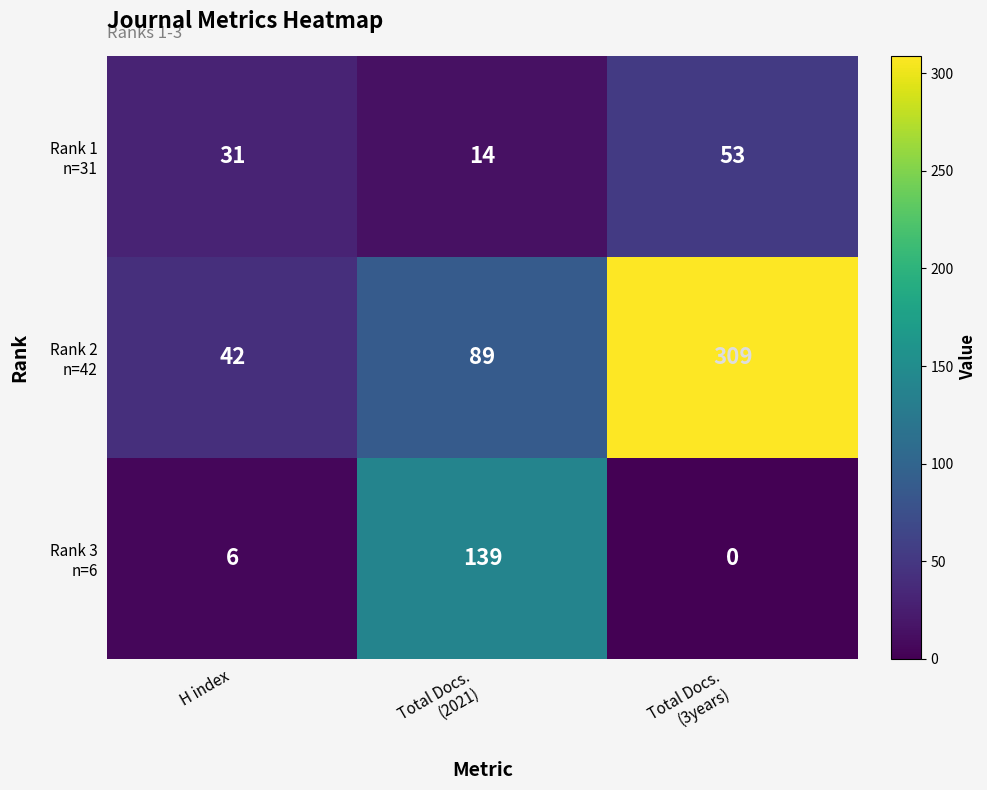

Count the number of data series in this chart.

3